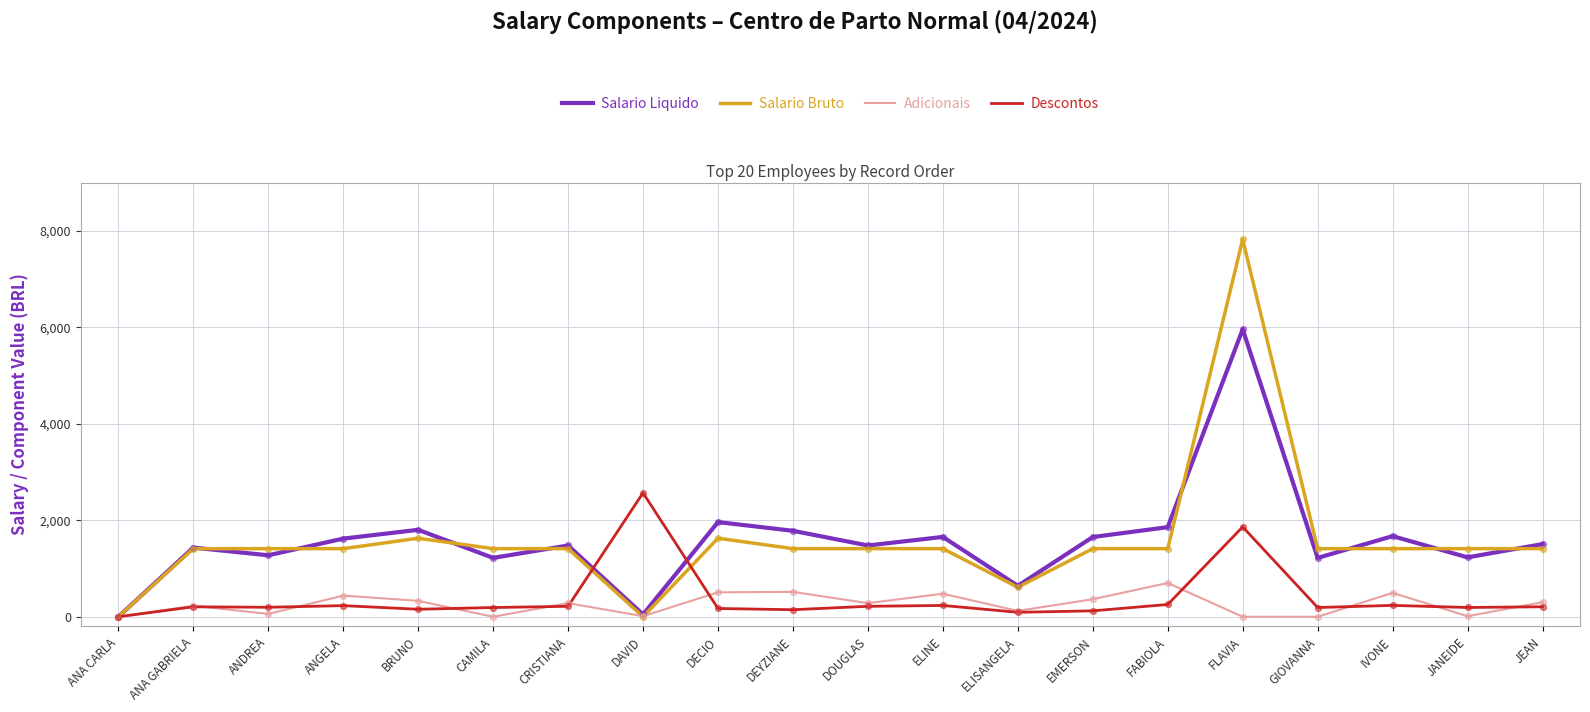

At how many categories does at least one series exceed 5559?

1